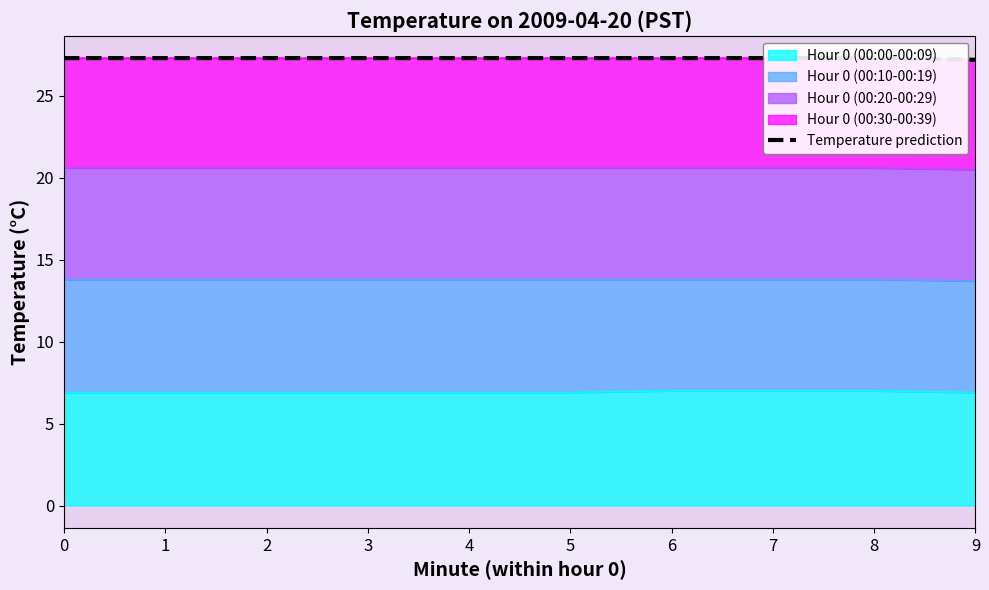

Rank the categories by value from highest to lowest.

0, 1, 2, 3, 4, 5, 6, 7, 8, 9